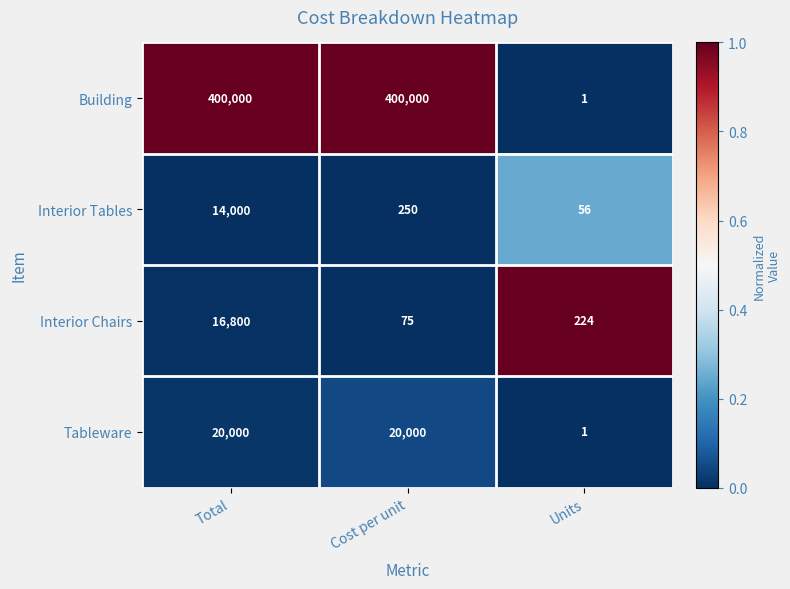

Which series changed the most between Total and Cost per unit?

Interior Chairs